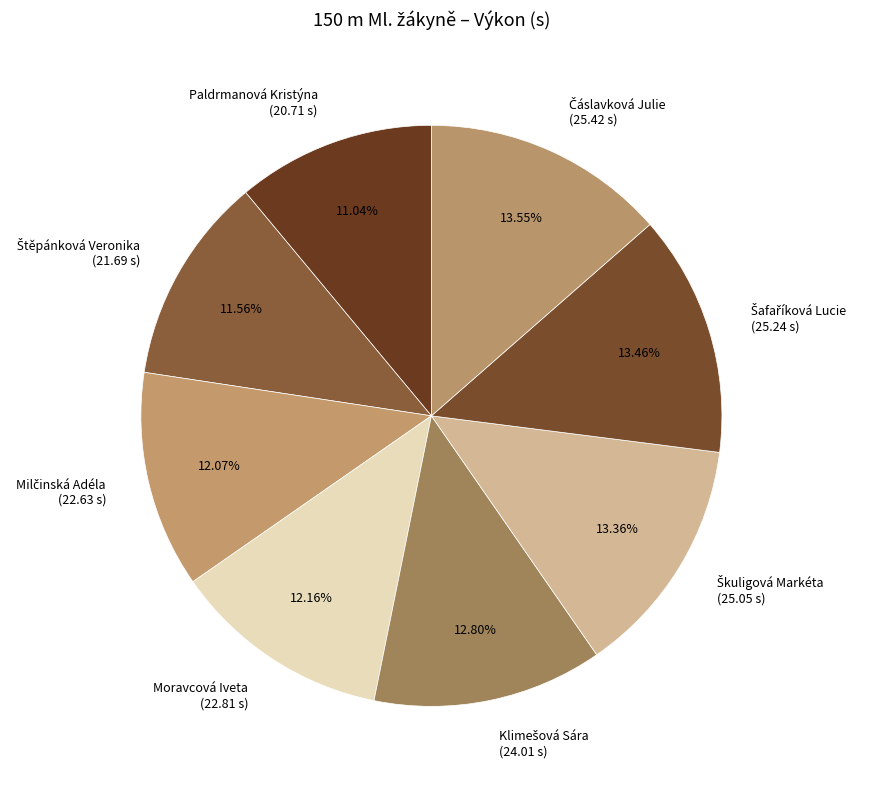

Is there a majority slice in this chart?

No